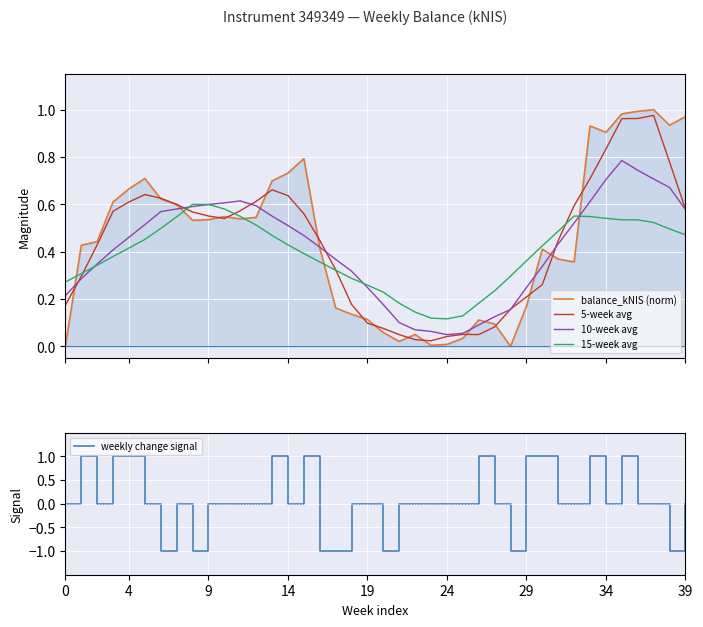

Where is 15-week avg nearest to the value 0?

24